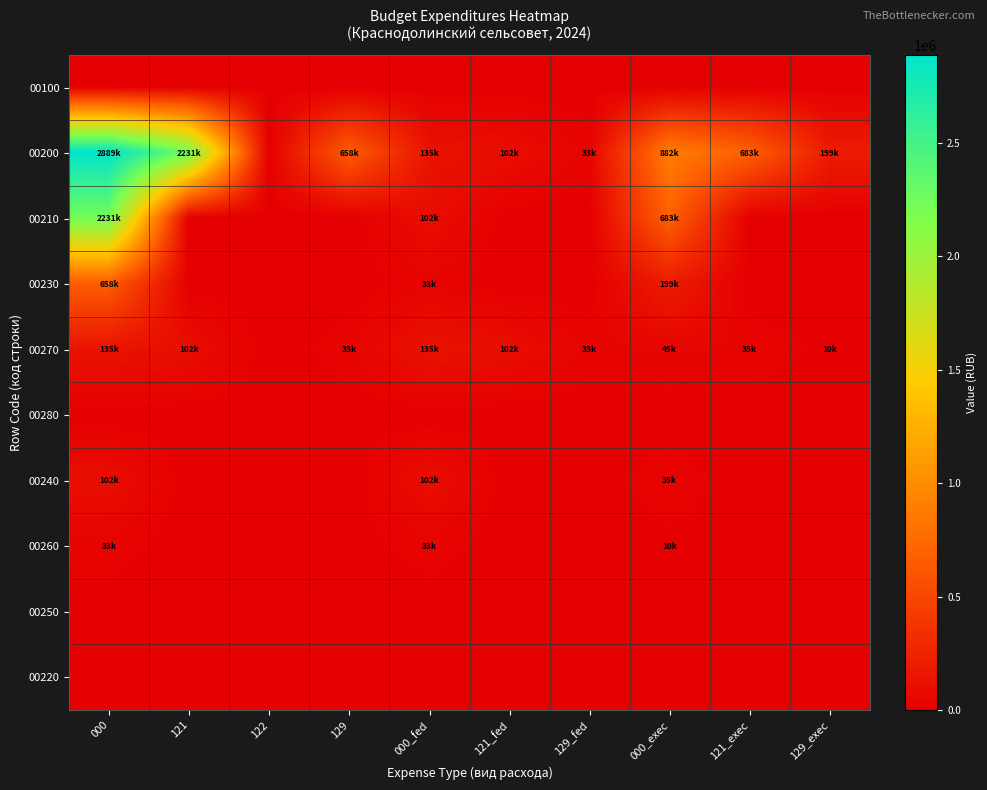

Rank the series by their maximum value, from lowest to highest.

00100, 00280, 00250, 00220, 00260, 00240, 00270, 00230, 00210, 00200